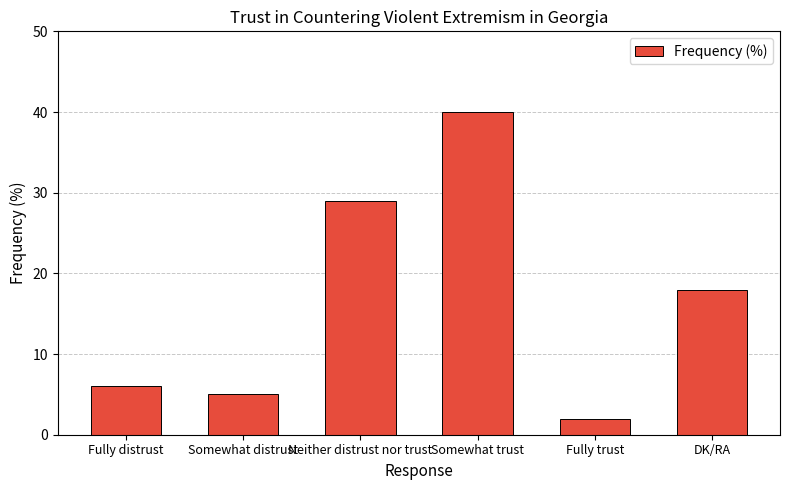

The value at Fully distrust is 6. True or false?

True